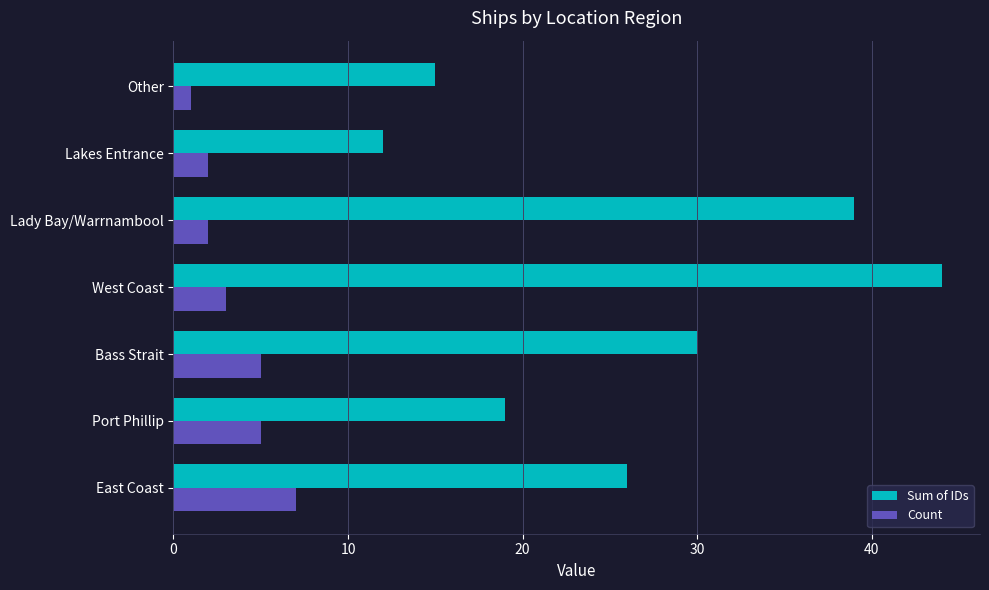

Count the number of categories in the chart.

7